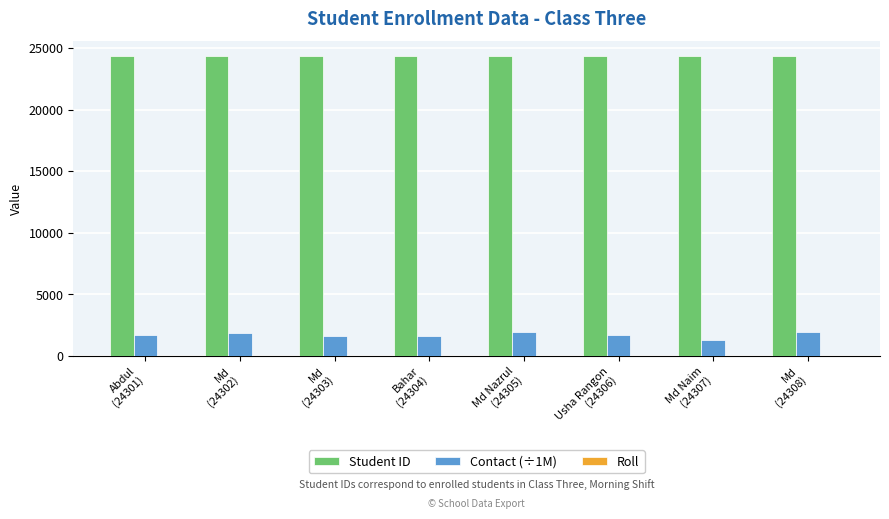

What is the highest value of the Contact (÷1M) series?

1951.8